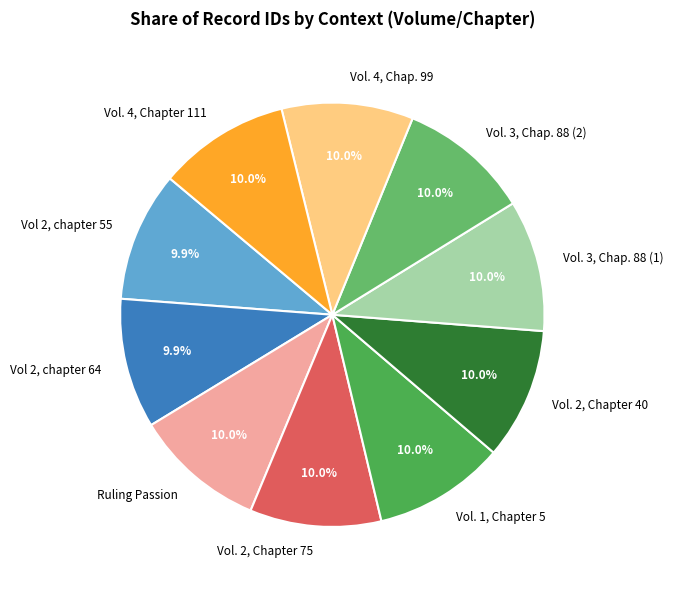

True or false: Vol. 4, Chap. 99 accounts for 15% of the total.

False